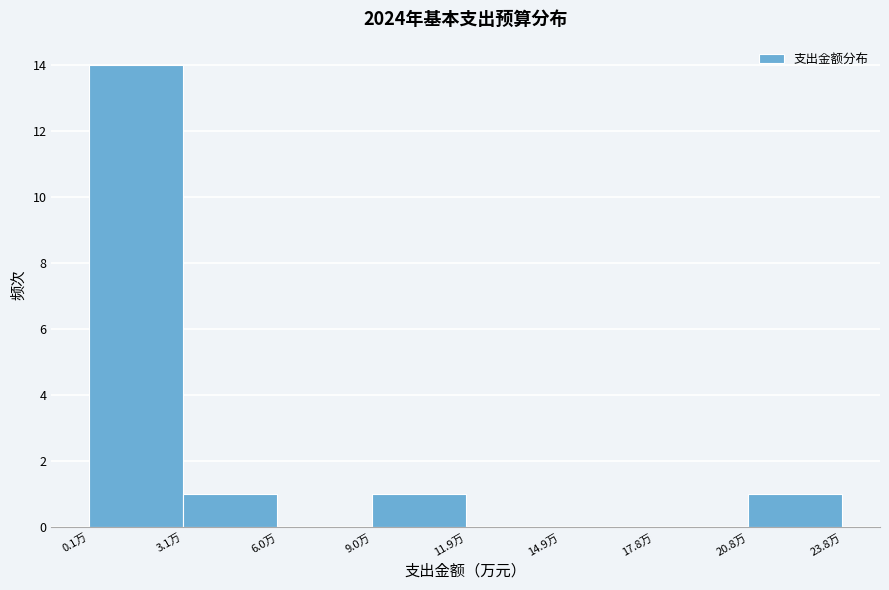

How tall is the bar that spans 21 to 24 on the x-axis? Neither the bar edges nor the heights are printed on the chart, so give them approximately, as read against the axes.

1